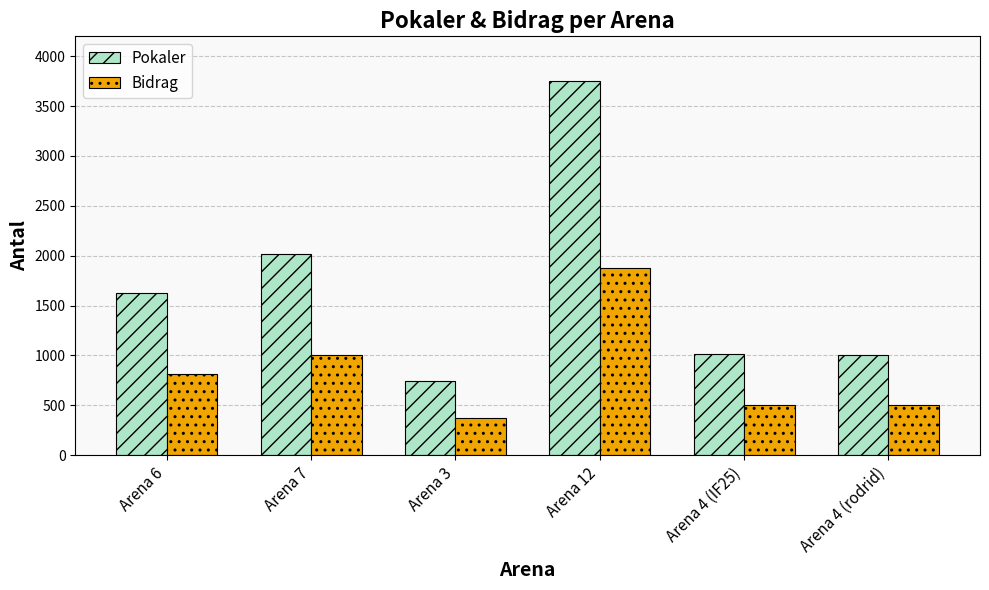

Where is Pokaler nearest to the value 2248?

Arena 7